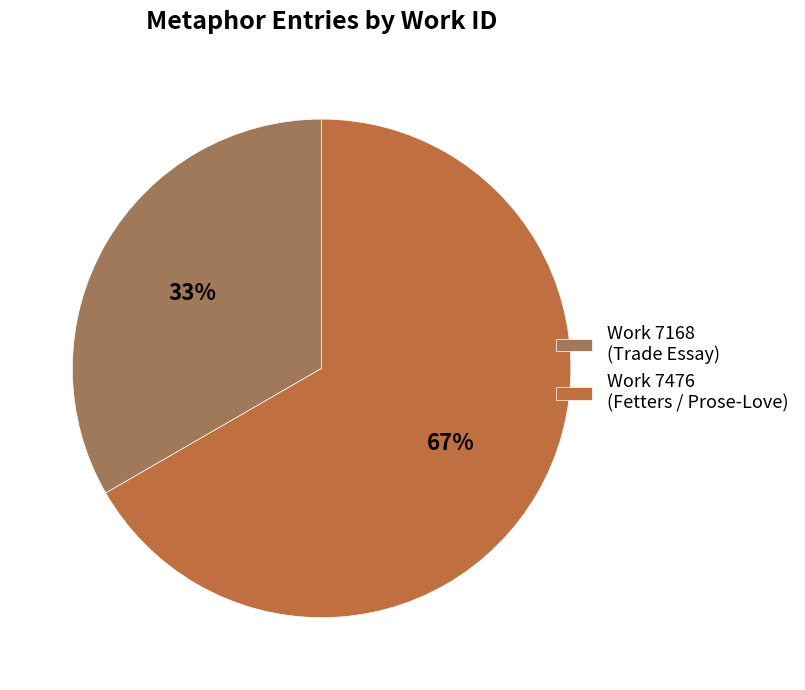

Does any single category account for the majority?

Yes